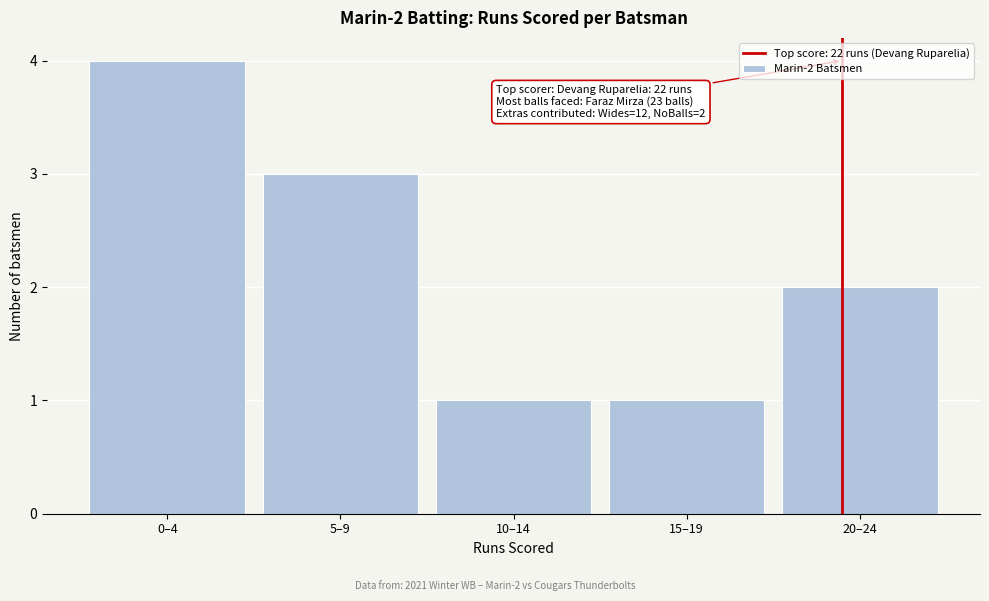

Reading left to right, transcribe all the data shown in this chart.

4	3	1	1	2